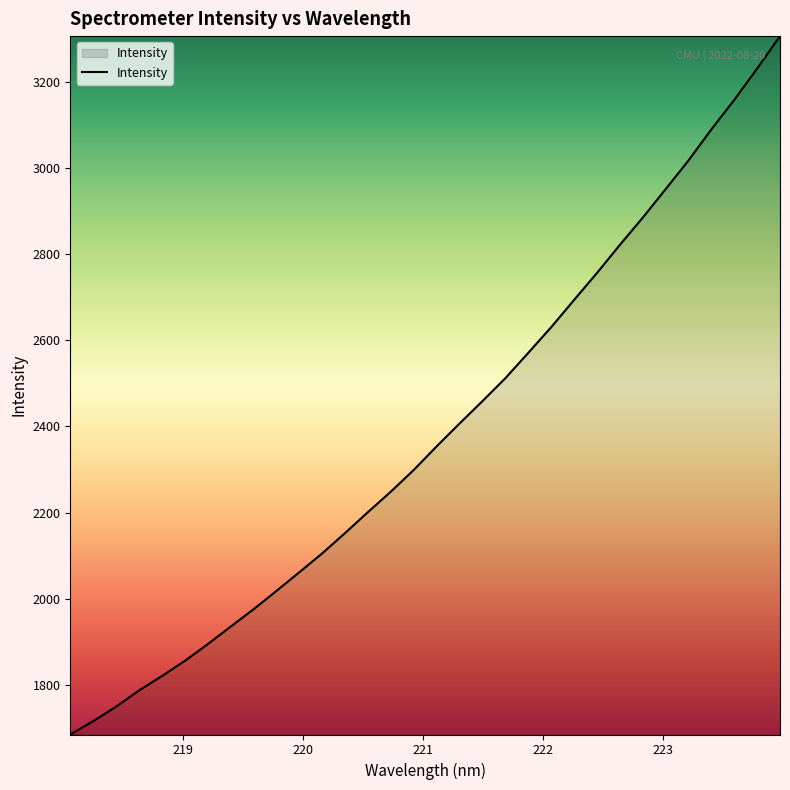

What is the minimum value shown in the chart?

1684.5